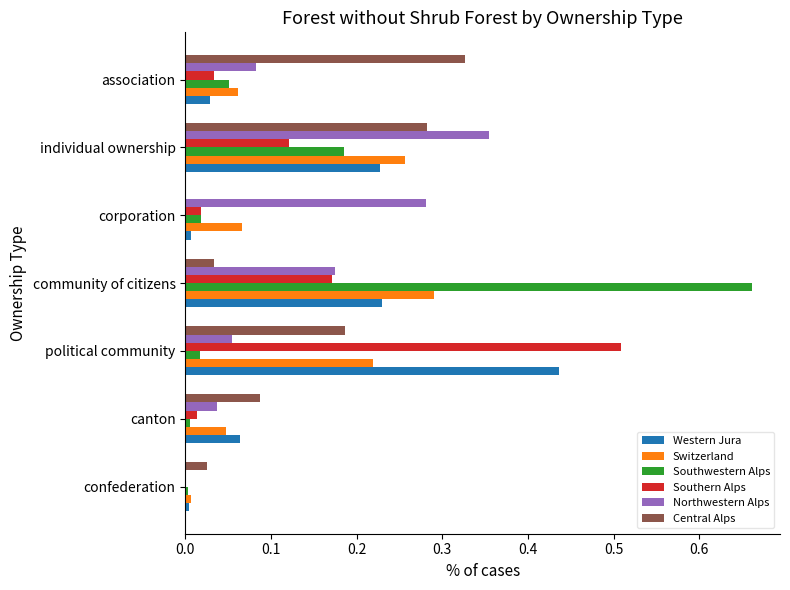

What is the sum of all Western Jura values?

1.0